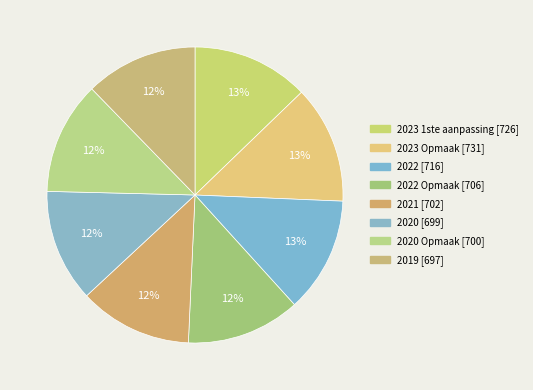

Which category has the biggest portion of the pie?

2023 Opmaak